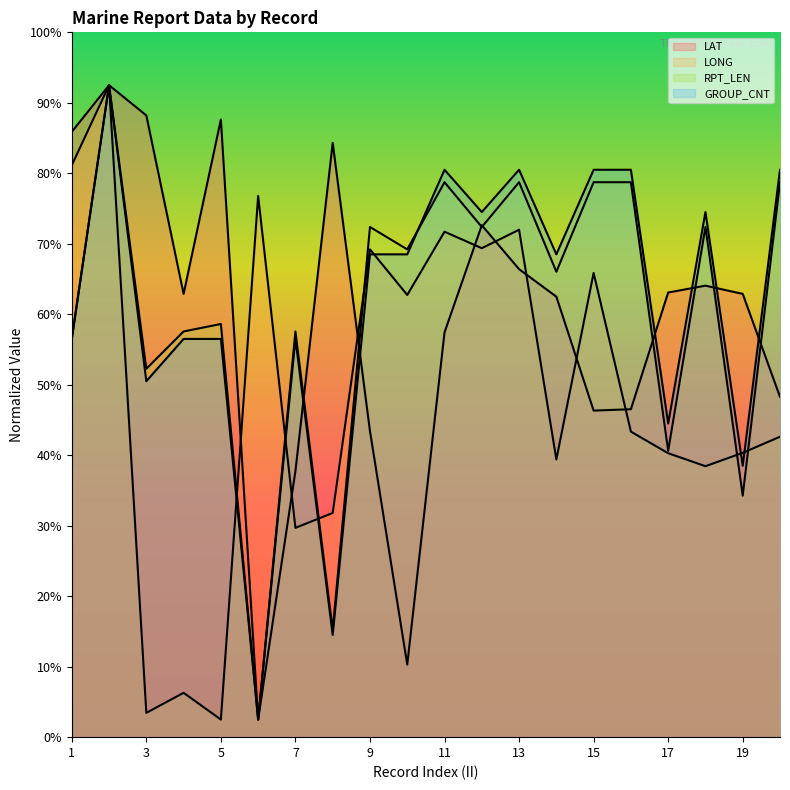

What is the difference between the LAT values at 14 and 9?

38.2